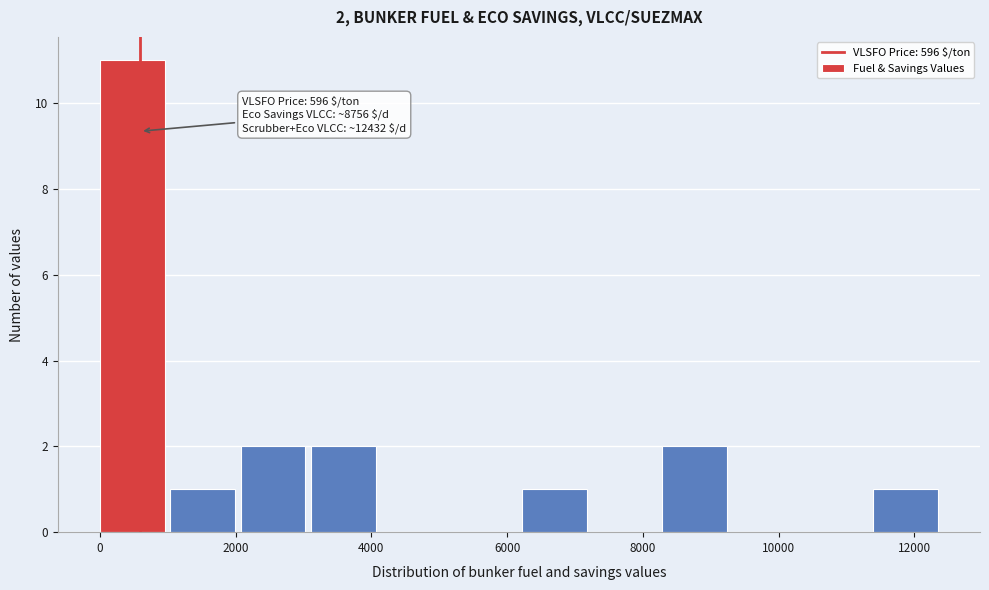

Which range on the x-axis has the tallest bar?

0 to 1000